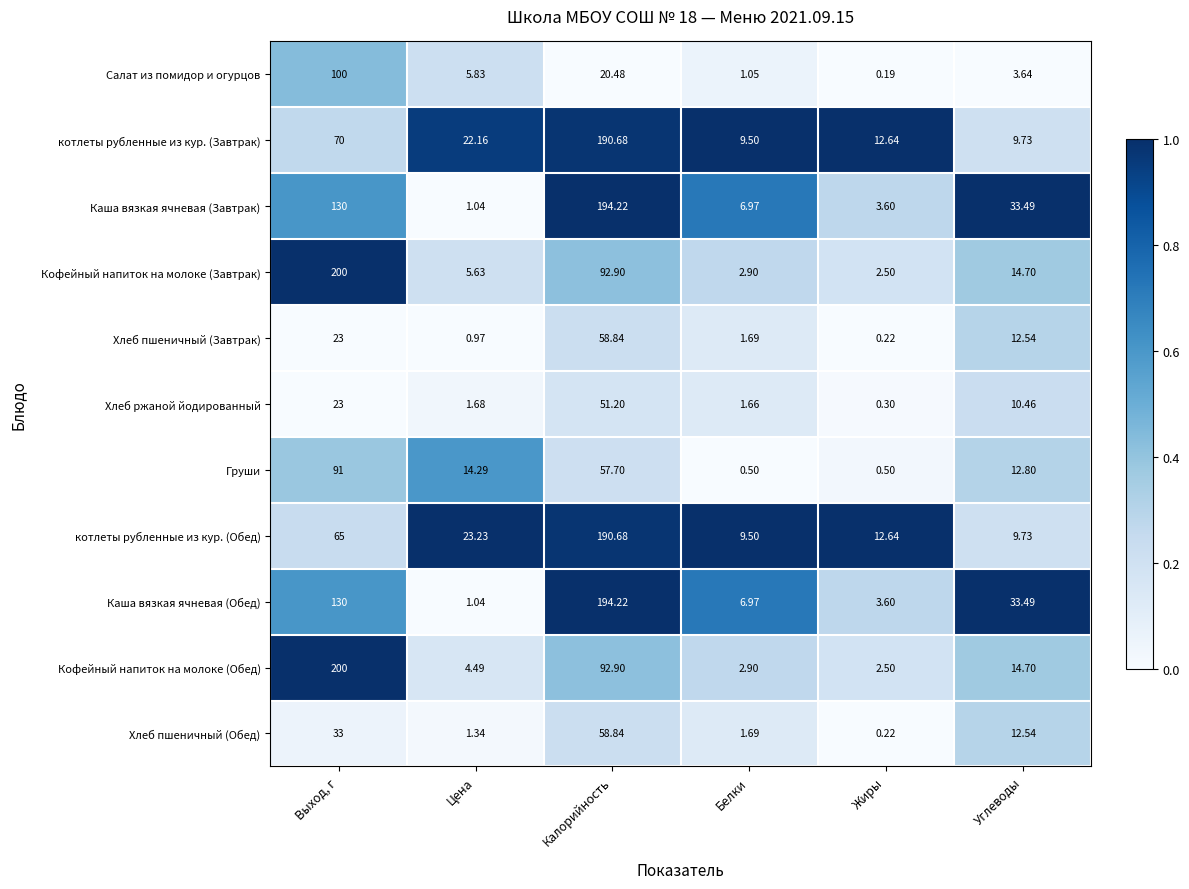

What is the total value across all series at Углеводы?

167.8